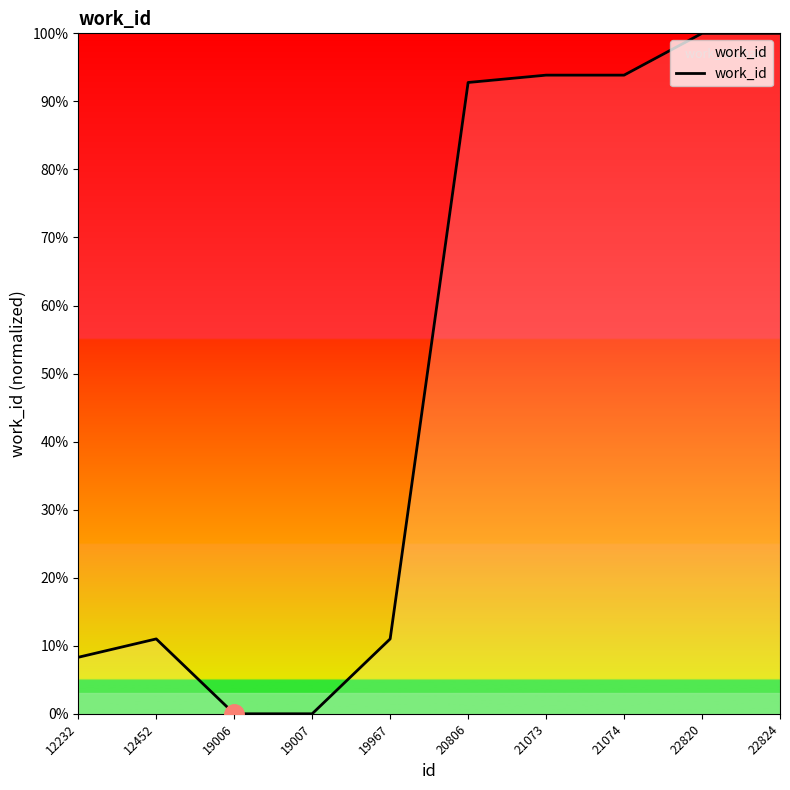

List the labels in order of value, largest first.

22820, 22824, 21073, 21074, 20806, 12452, 19967, 12232, 19006, 19007